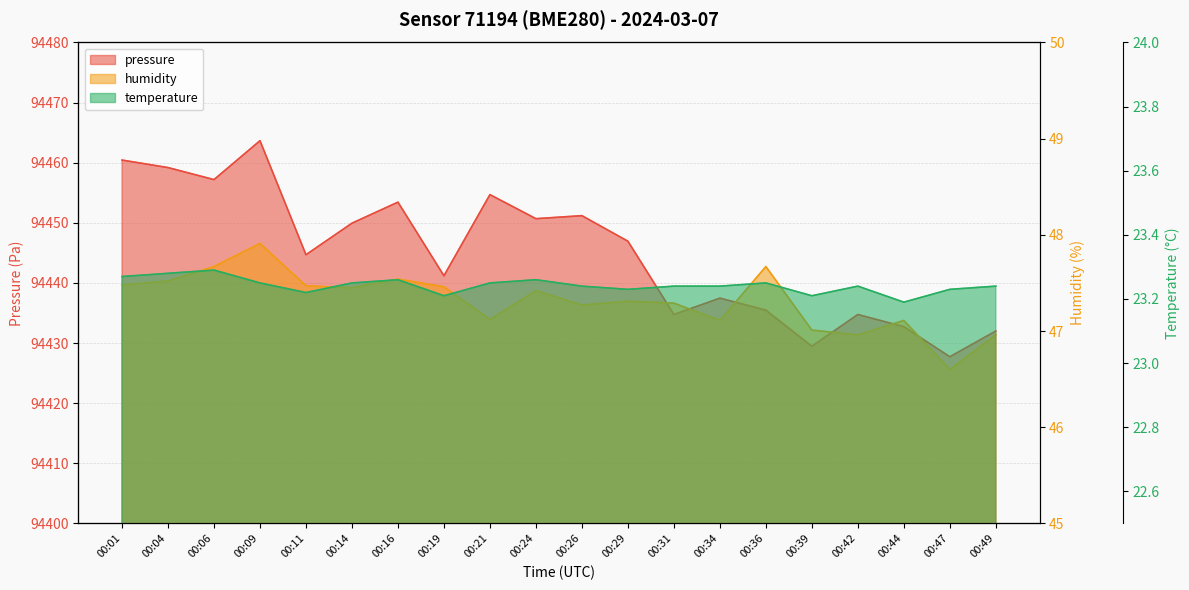

At which category is the sum across all series the highest?

00:09